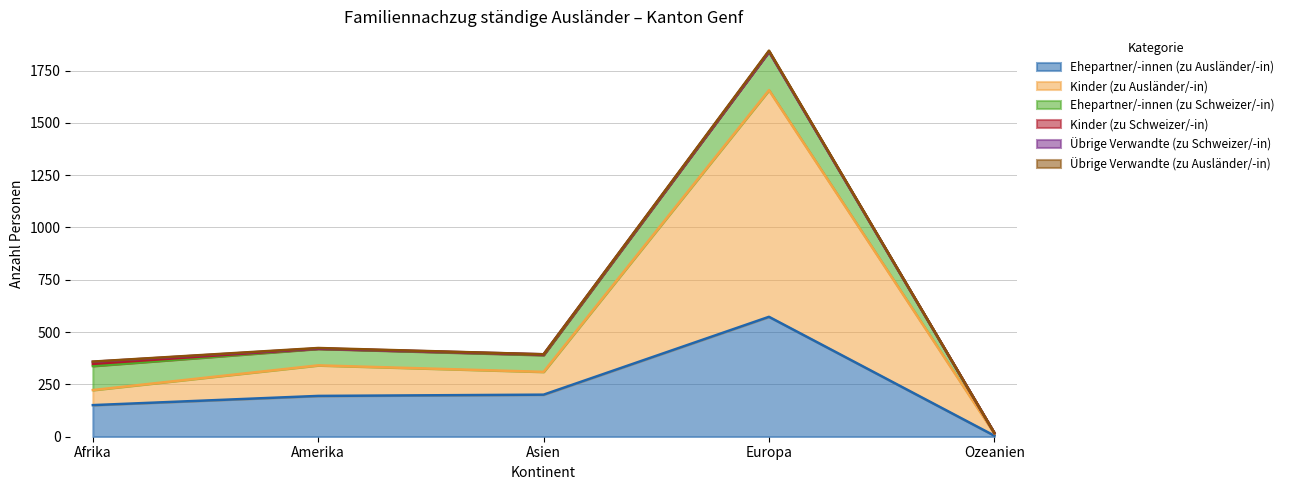

At Amerika, list the series in order from largest to smallest.

Ehepartner/-innen (zu Ausländer/-in), Kinder (zu Ausländer/-in), Ehepartner/-innen (zu Schweizer/-in), Übrige Verwandte (zu Ausländer/-in), Kinder (zu Schweizer/-in), Übrige Verwandte (zu Schweizer/-in)